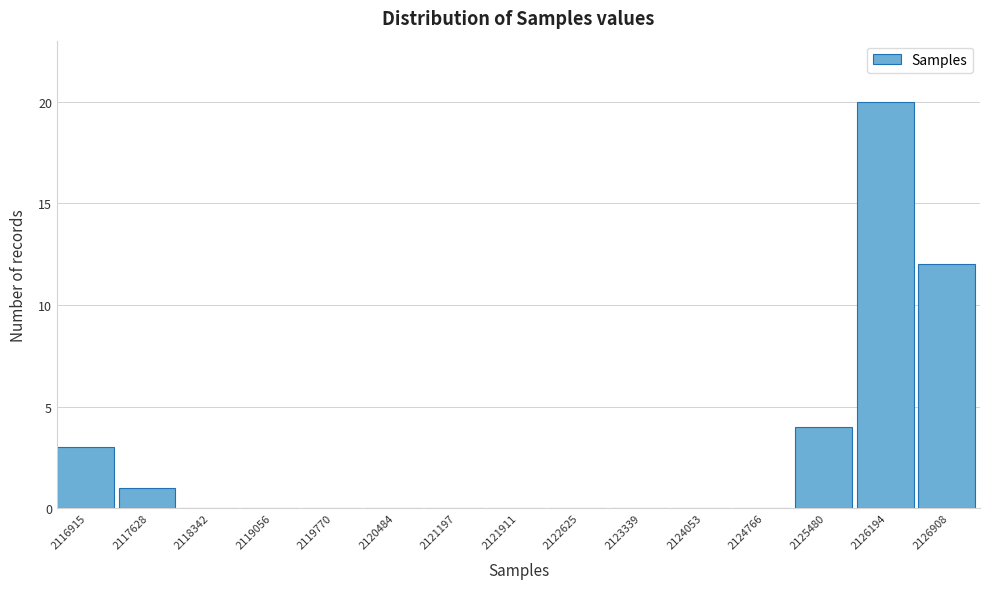

Reading right to left, list all the values displayed in this chart.

2126908=12	2126194=20	2125480=4	2124766=0	2124053=0	2123339=0	2122625=0	2121911=0	2121197=0	2120484=0	2119770=0	2119056=0	2118342=0	2117628=1	2116915=3